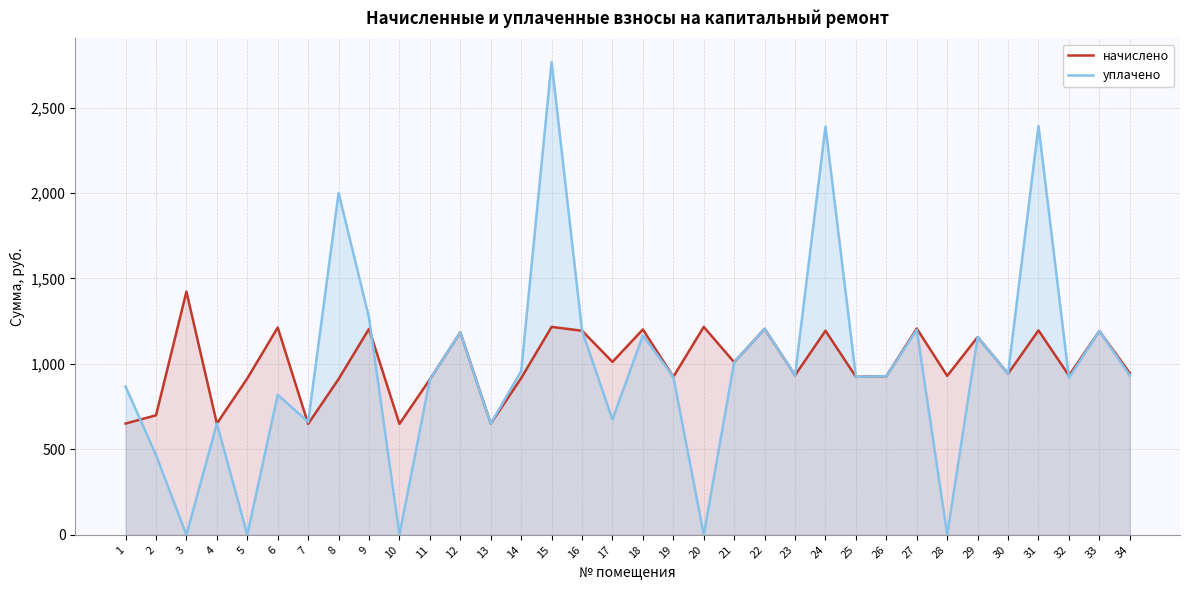

Reading right to left, list all the values displayed in this chart.

начислено: 946.7	1192.3	931.9	1196.0	943.0	1156.9	930.0	1207.1	928.1	924.4	1194.1	933.7	1205.3	1010.0	1216.4	924.4	1201.6	1011.8	1194.1	1216.4	917.0	651.0	1184.8	909.5	649.1	1205.3	911.4	649.1	1212.7	915.1	651.0	1423.1	699.4	651.0
уплачено: 932.5	1192.3	917.8	2392.0	943.0	1156.9	0.0	1199.7	928.1	924.4	2388.2	933.7	1205.3	1010.0	0.0	924.4	1167.0	674.6	1194.1	2766.4	958.1	651.0	1184.8	909.5	0.0	1270.4	2000.0	660.3	819.2	0.0	651.0	0.0	466.2	868.0